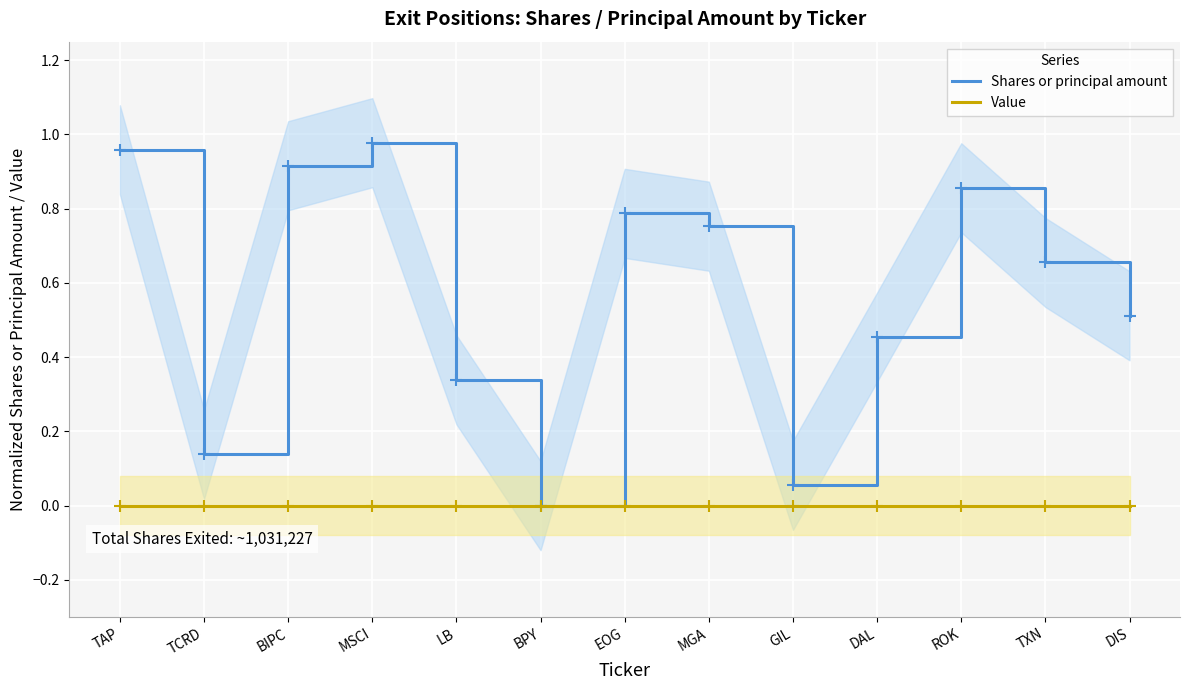

At which label does Value reach its minimum?

TAP